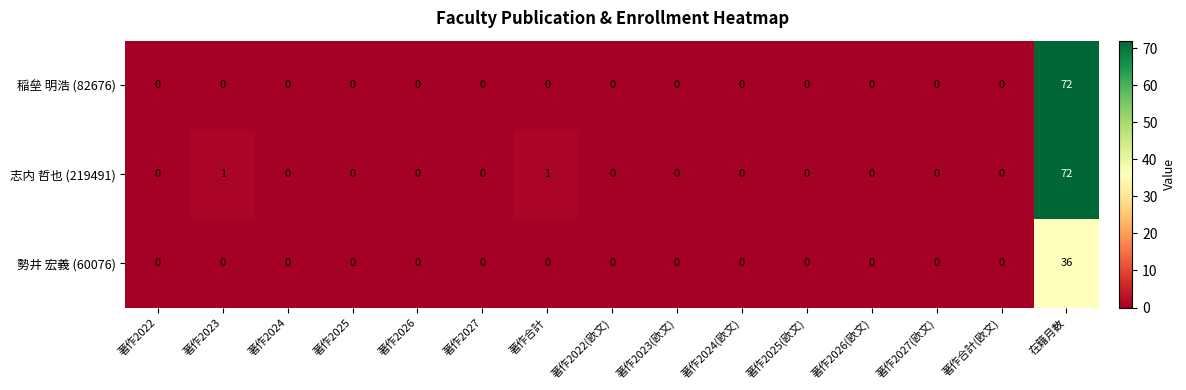

The 志内 哲也 (219491) series shows 0 at 著作2025. True or false?

True